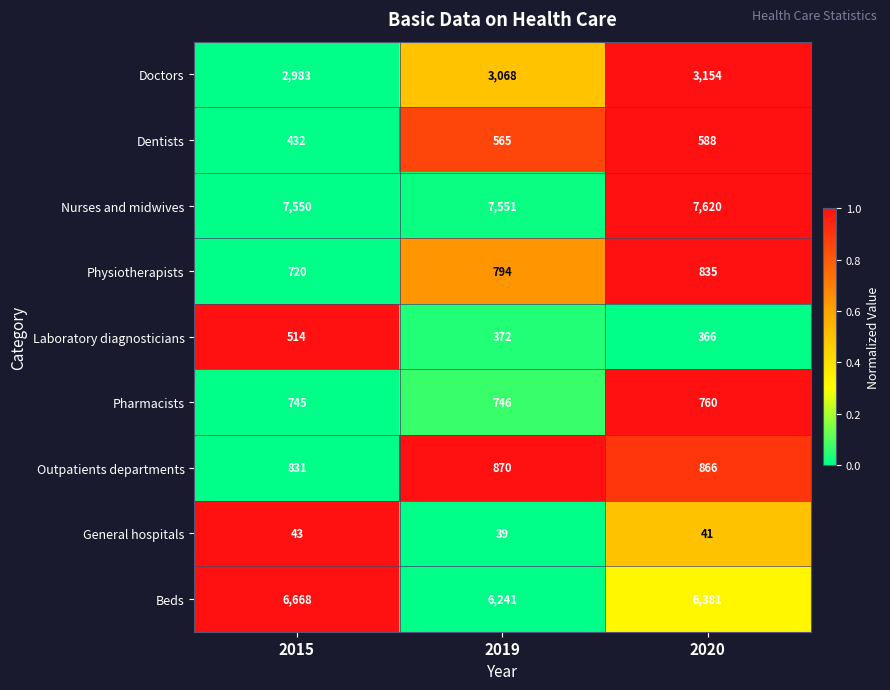

Reading left to right, list all the values displayed in this chart.

Doctors: 2015=2983	2019=3068	2020=3154
Dentists: 2015=432	2019=565	2020=588
Nurses and midwives: 2015=7550	2019=7551	2020=7620
Physiotherapists: 2015=720	2019=794	2020=835
Laboratory diagnosticians: 2015=514	2019=372	2020=366
Pharmacists: 2015=745	2019=746	2020=760
Outpatients departments: 2015=831	2019=870	2020=866
General hospitals: 2015=43	2019=39	2020=41
Beds: 2015=6668	2019=6241	2020=6381